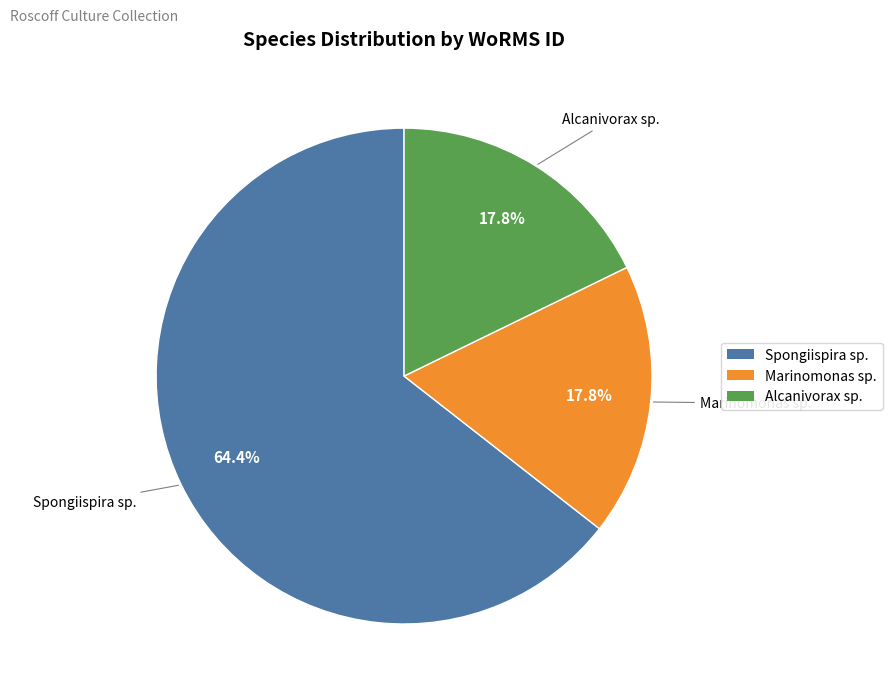

How many segments does this pie chart have?

3